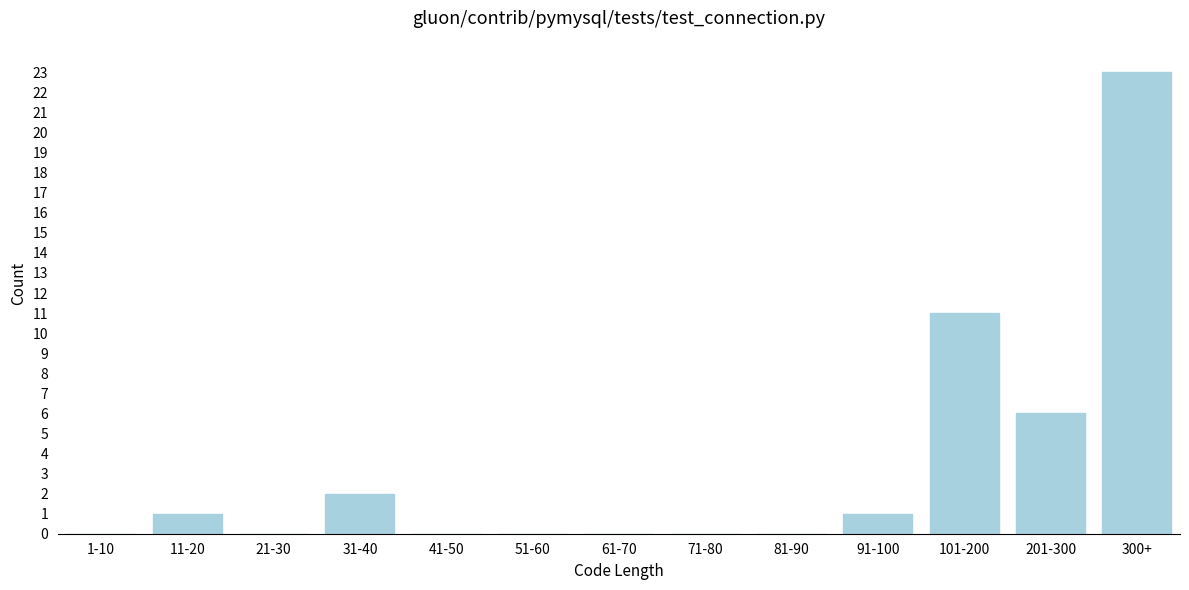

Reading right to left, what are all the values shown in this chart?

300+=23	201-300=6	101-200=11	91-100=1	81-90=0	71-80=0	61-70=0	51-60=0	41-50=0	31-40=2	21-30=0	11-20=1	1-10=0